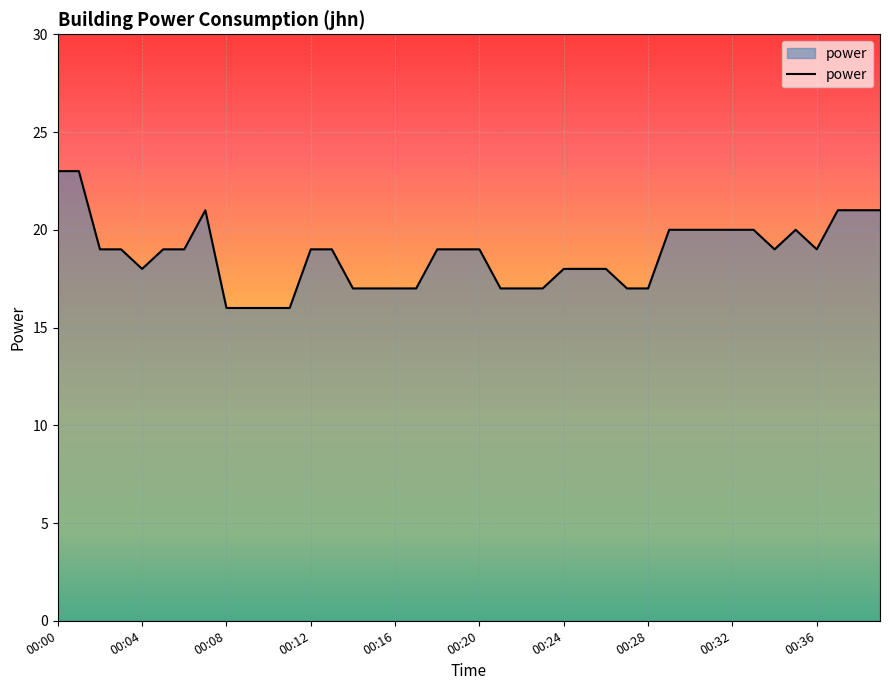

What is the minimum value shown in the chart?

16